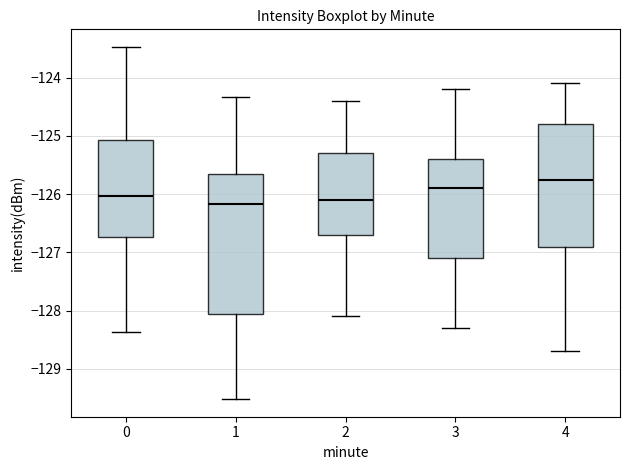

Where does the lower whisker of the box at x = 3 end on the y-axis? The values are not printed on the chart, so give them approximately, as read against the axis.

-128.3